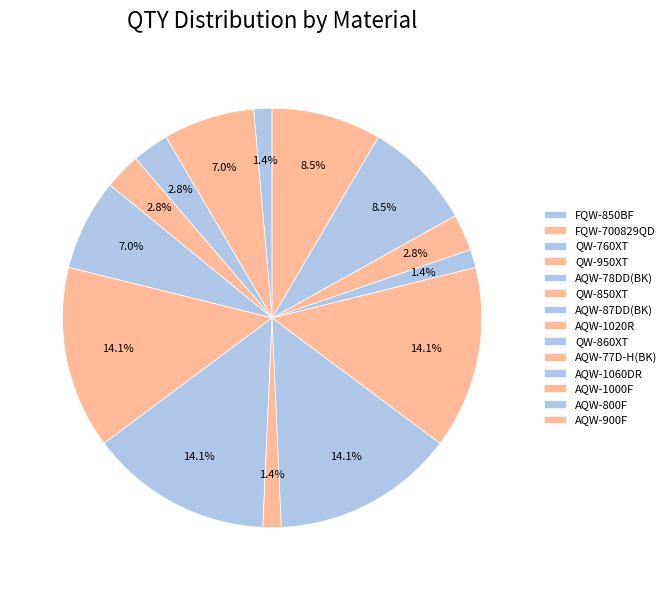

How many segments does this pie chart have?

14